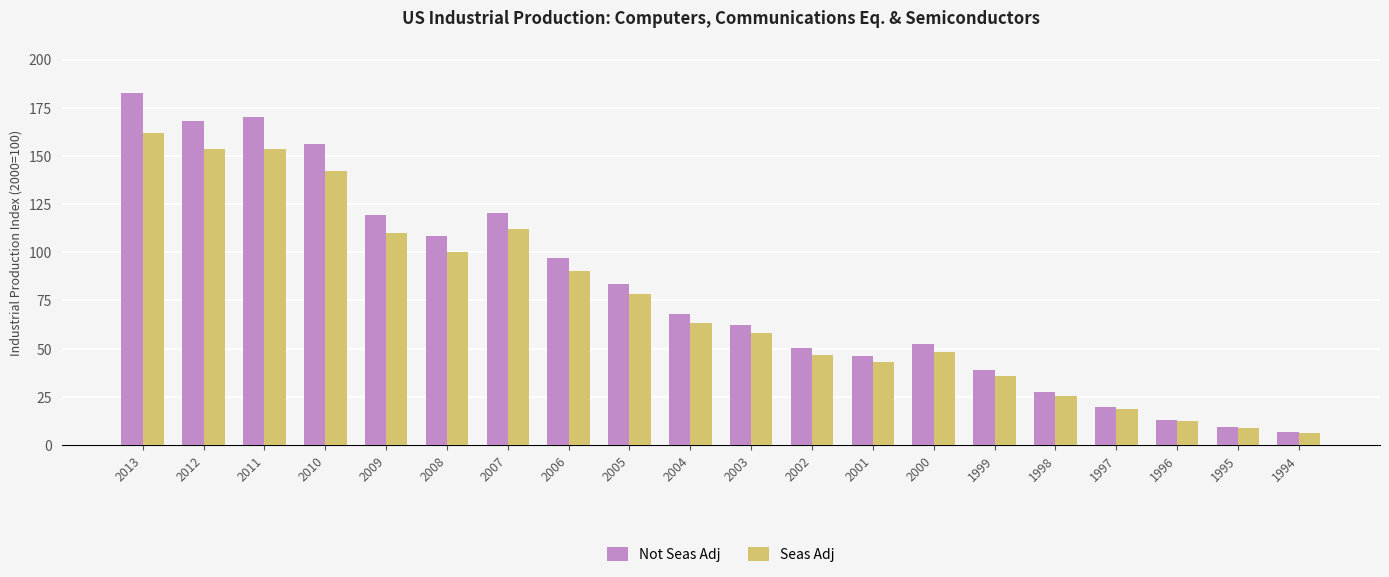

Which category has the highest value in the Not Seas Adj series?

2013